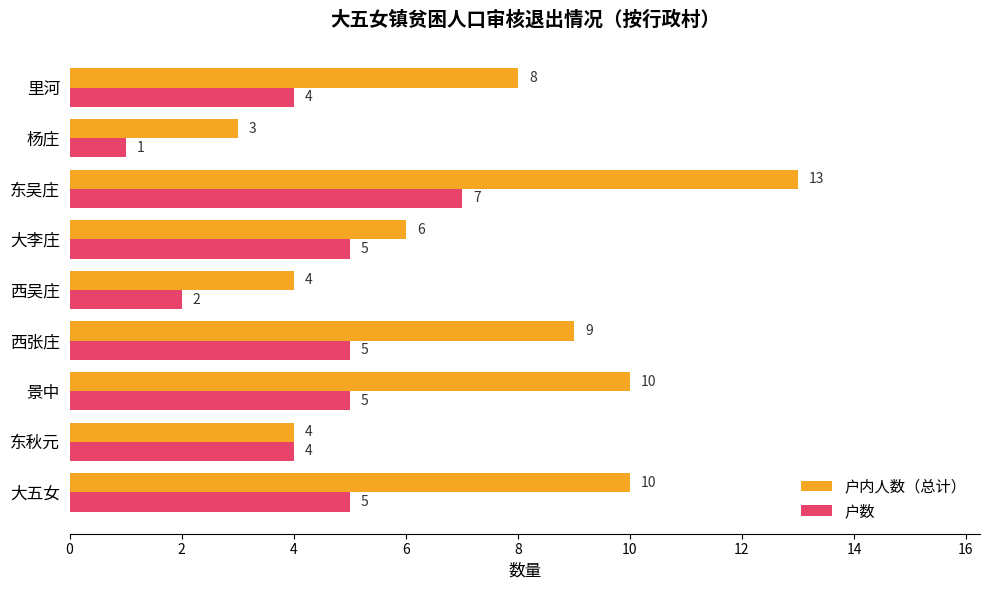

The value of 户内人数（总计） at 里河 is 8. True or false?

True